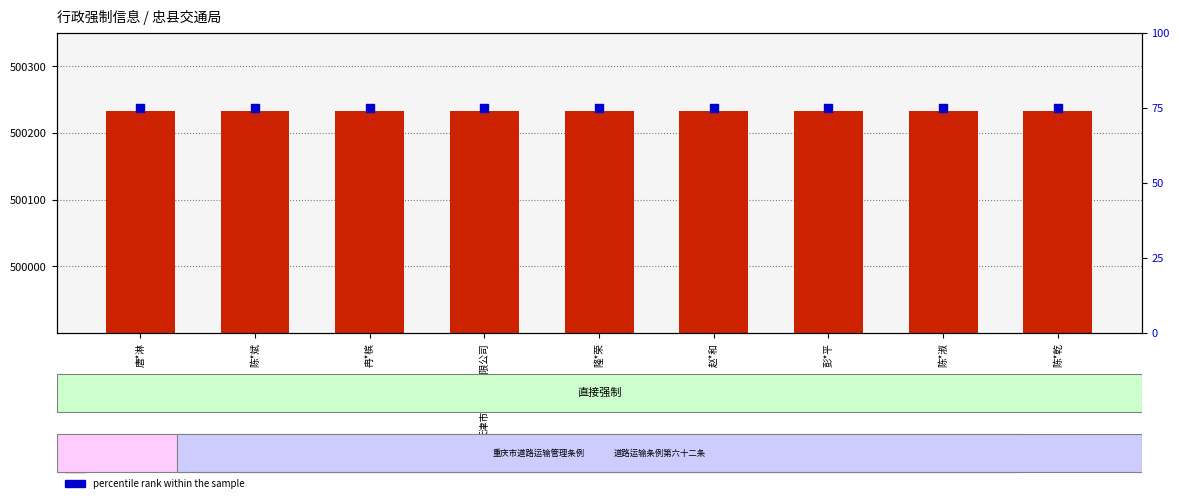

What are all the series names shown in the legend?

count, percentile rank within the sample